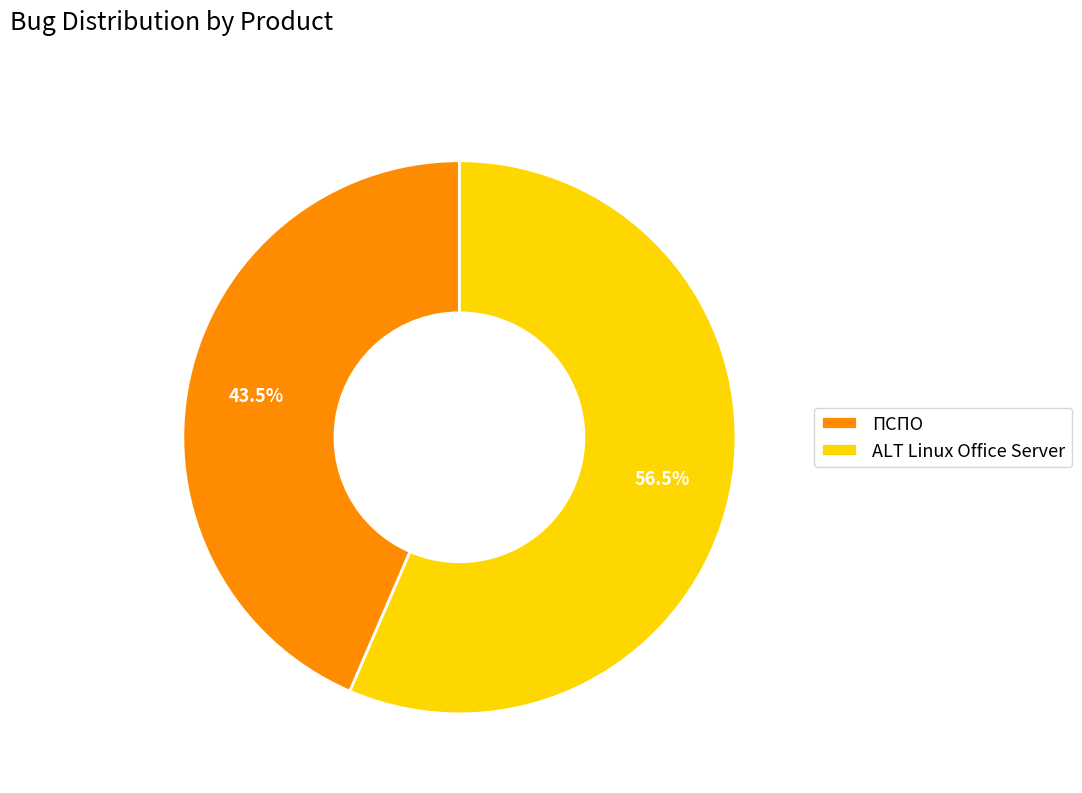

What is the total percentage of ПСПО and ALT Linux Office Server?

100.0%